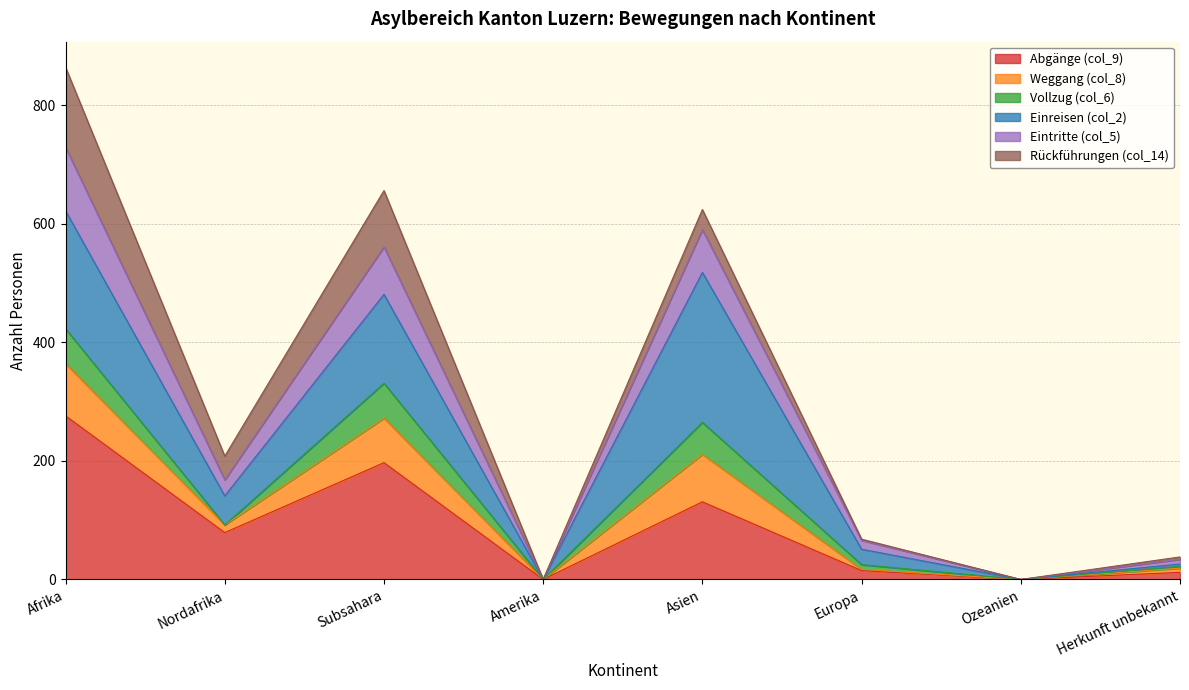

Does the chart have visible grid lines?

Yes